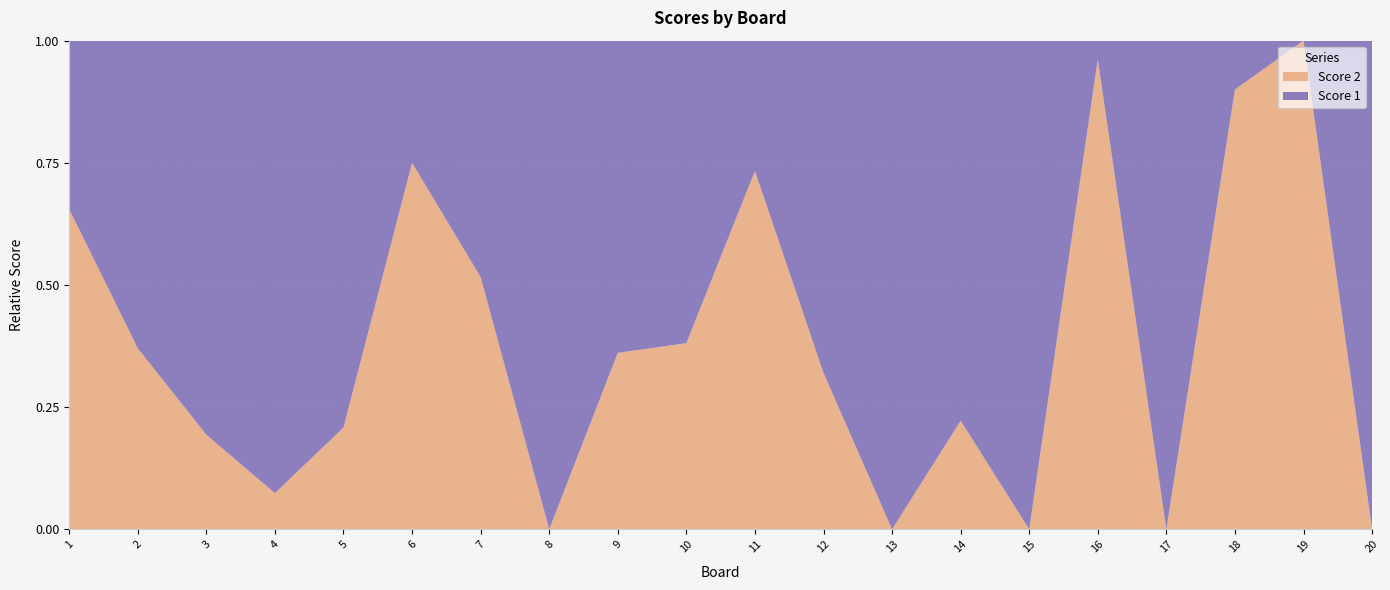

What is the approximate value of Score 2 at 6?

18